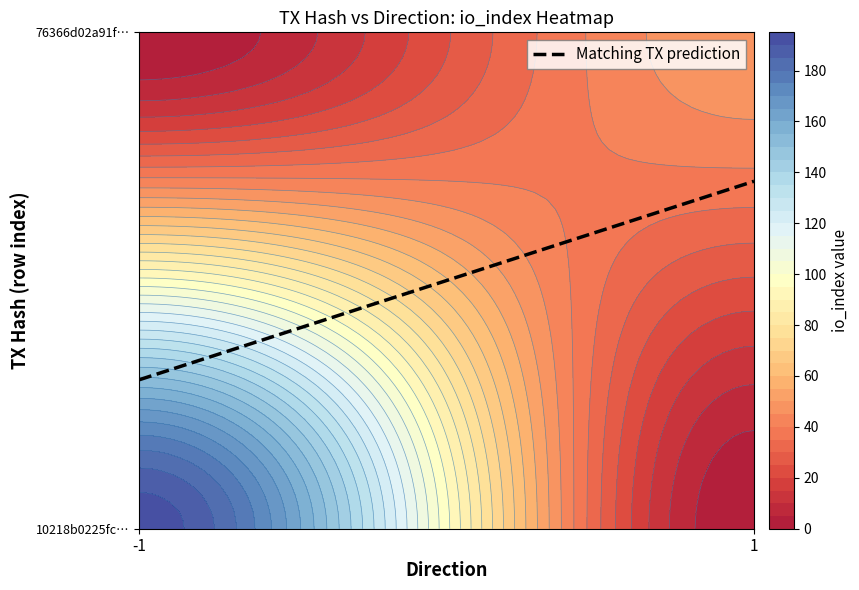

List the series in order of their overall mean, lowest first.

76366d02a91fdb65a27c73198050a97fb2fcc2f, 10218b0225fcfb48cac44658a993426d0995aa2